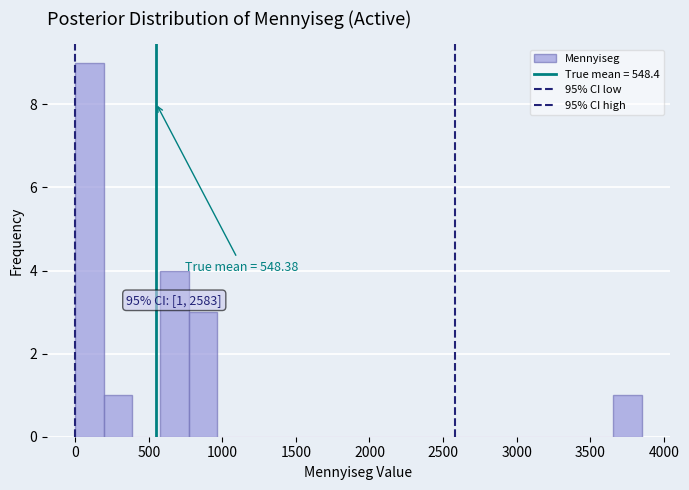

Around what value on the x-axis is the tallest bar? Give the approximate position of its centre, as read against the axis.

100